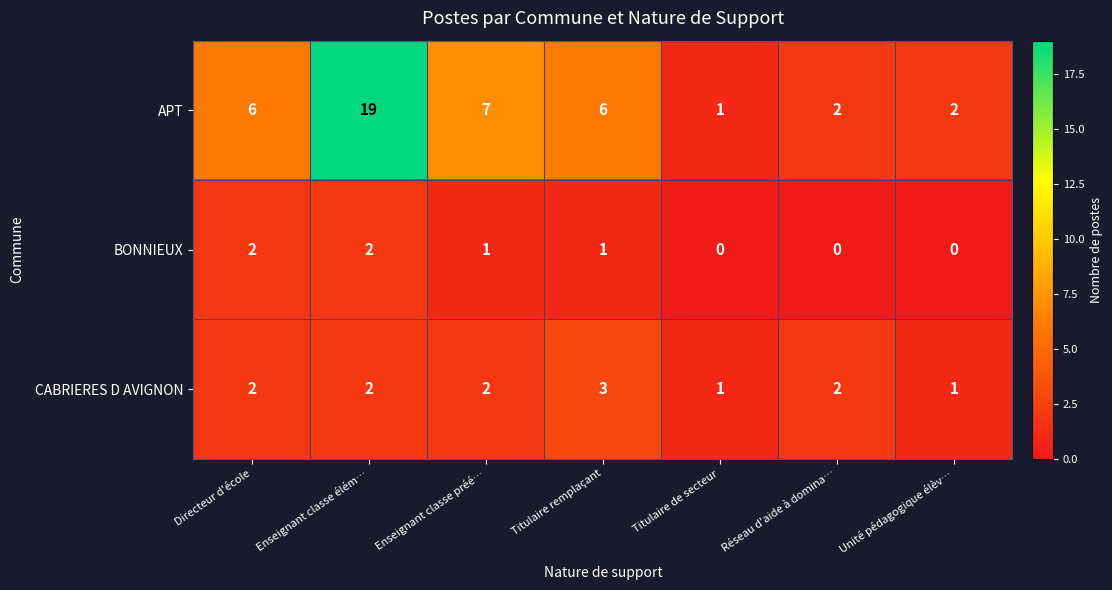

Is it true that BONNIEUX equals 2 at Enseignant classe élém…?

True